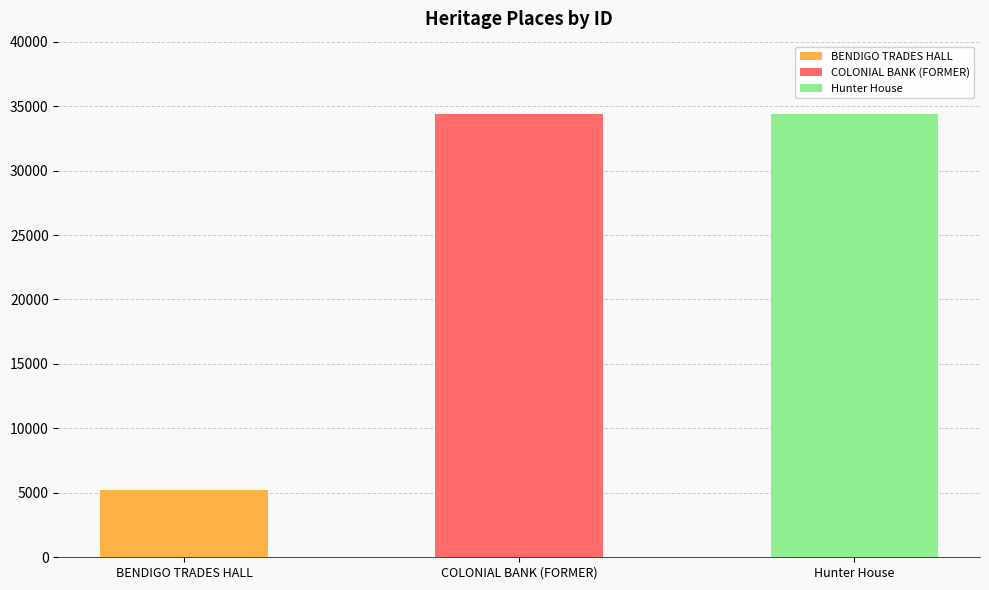

Reading left to right, extract all data points from this chart.

BENDIGO TRADES HALL=5227	COLONIAL BANK (FORMER)=34350	Hunter House=34370